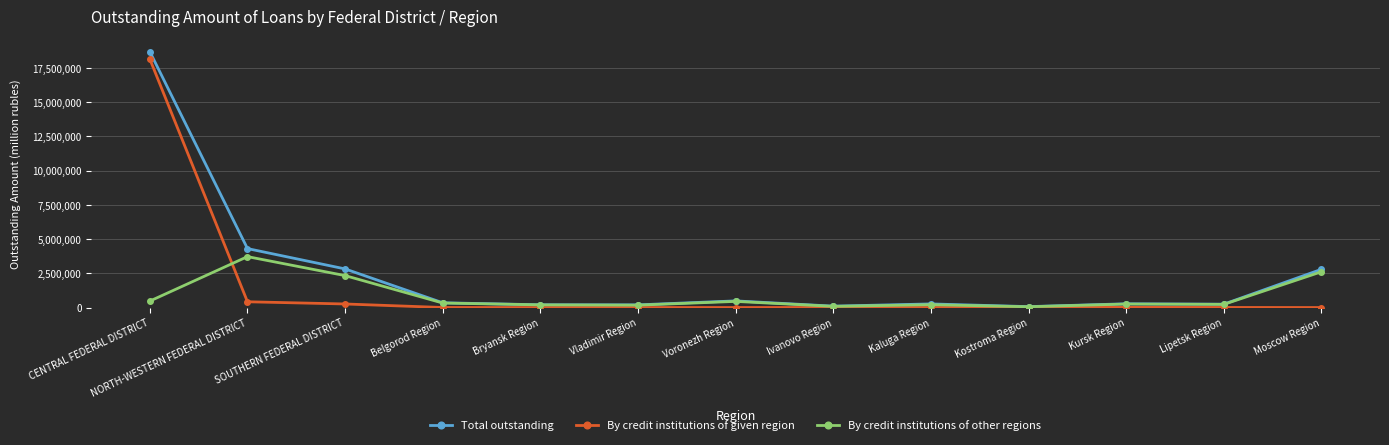

Is it true that Total outstanding equals 2821356 at SOUTHERN FEDERAL DISTRICT?

True